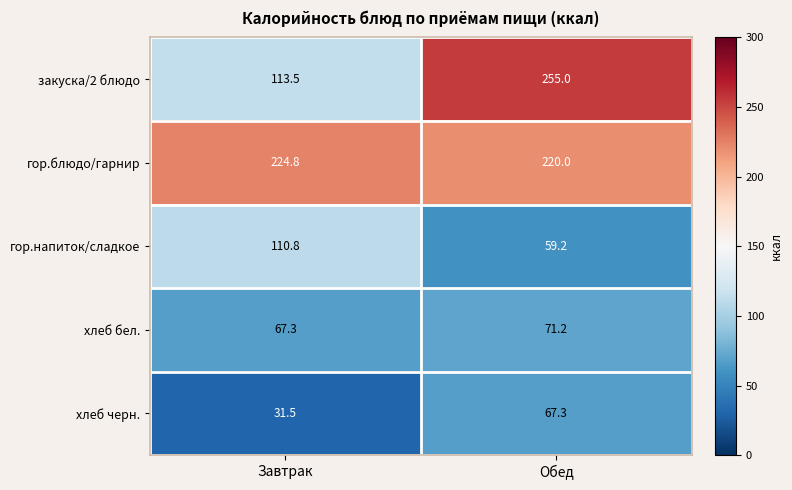

Reading right to left, extract all data points from this chart.

закуска/2 блюдо: 255.0	113.5
гор.блюдо/гарнир: 220.0	224.8
гор.напиток/сладкое: 59.2	110.8
хлеб бел.: 71.2	67.3
хлеб черн.: 67.3	31.5